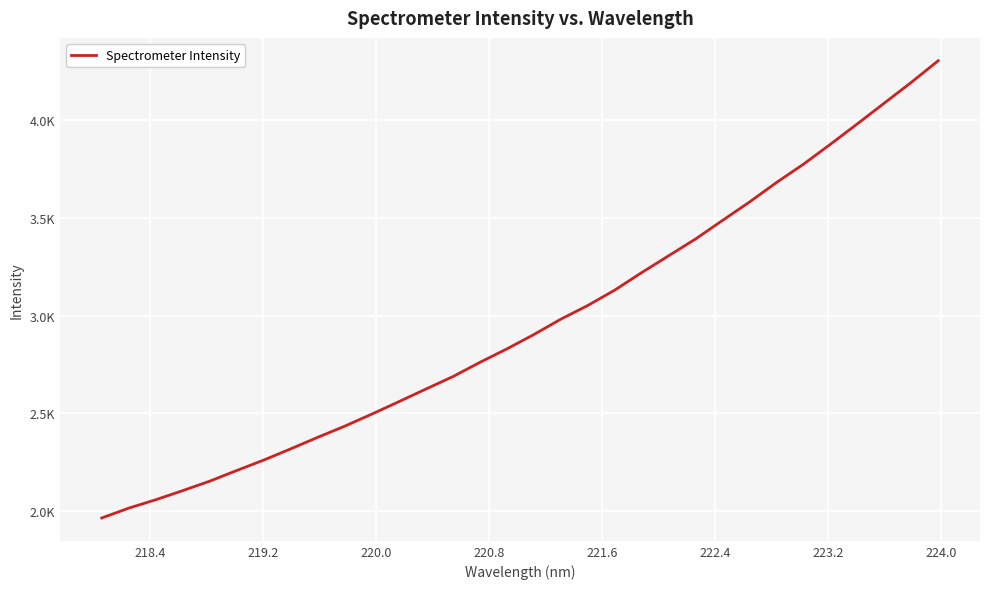

What is the greatest value displayed?

4303.4